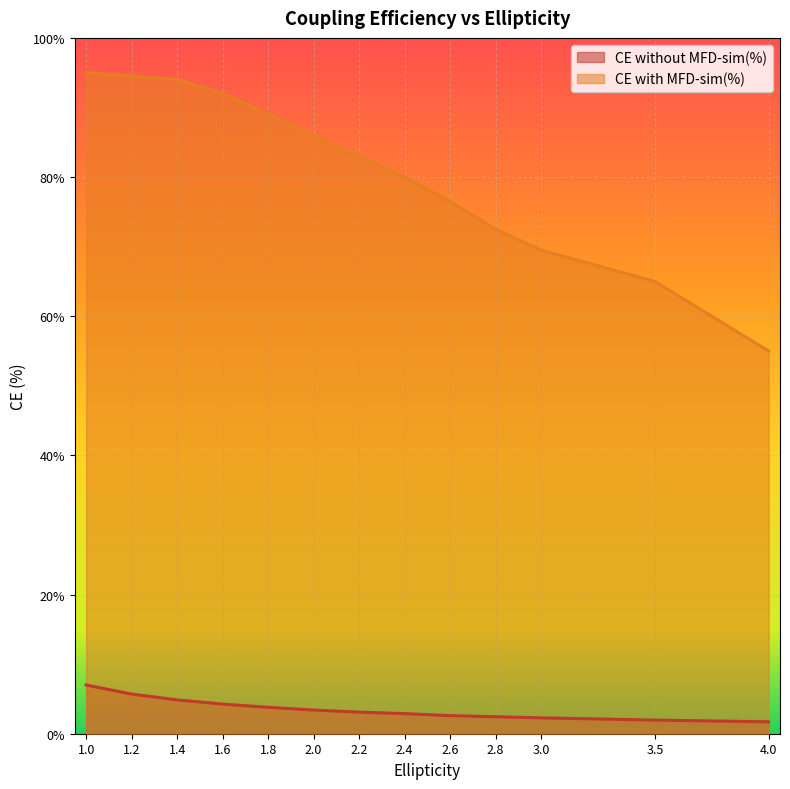

Which series has the widest spread of values?

CE with MFD-sim(%)